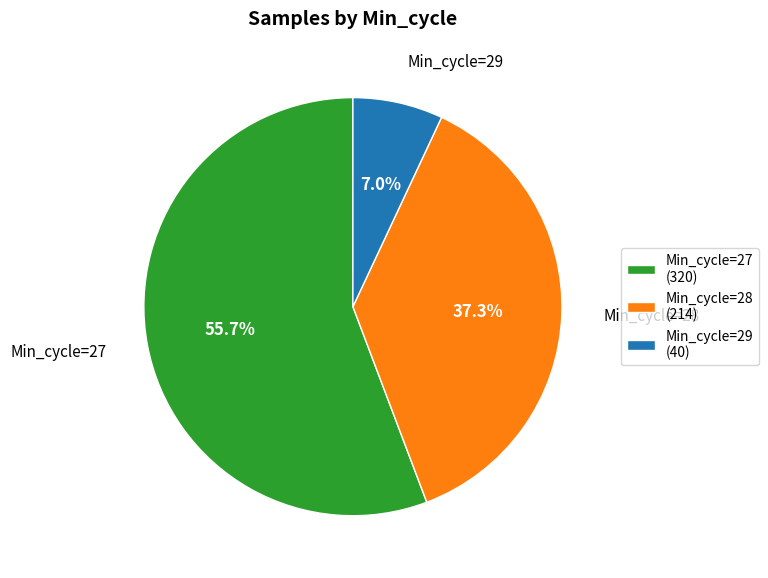

To the nearest percent, what portion does Min_cycle=28 represent?

37%